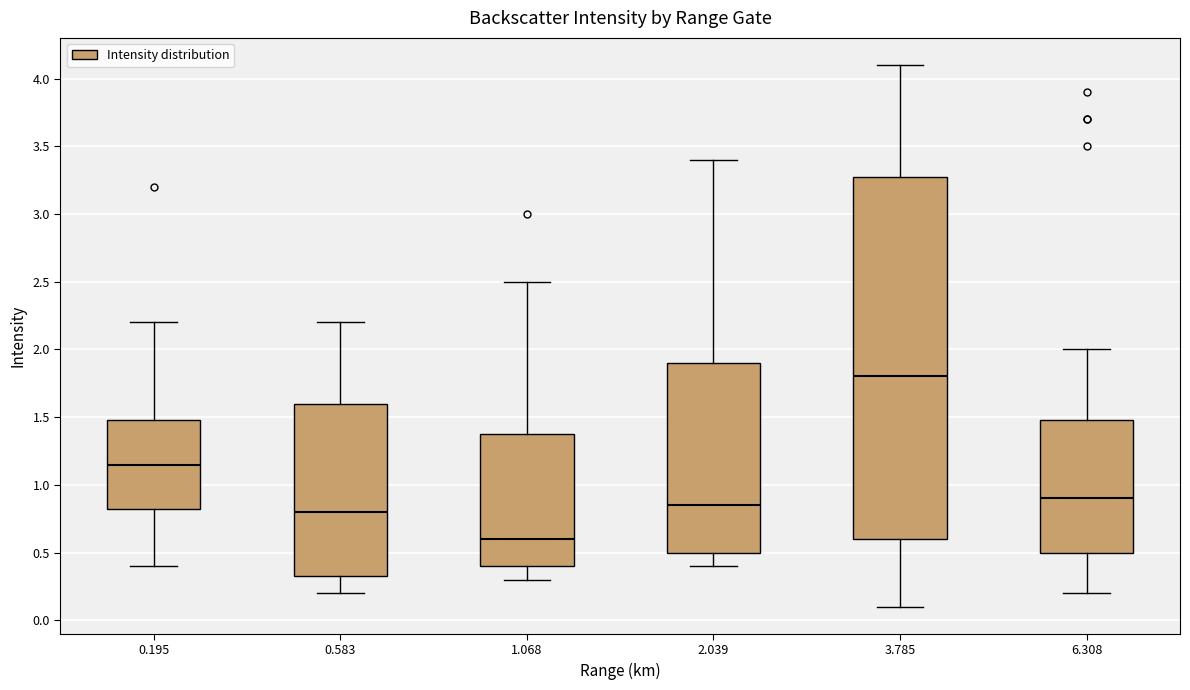

Where does the upper whisker of the box at x = 0.195 end on the y-axis? The values are not printed on the chart, so give them approximately, as read against the axis.

2.20